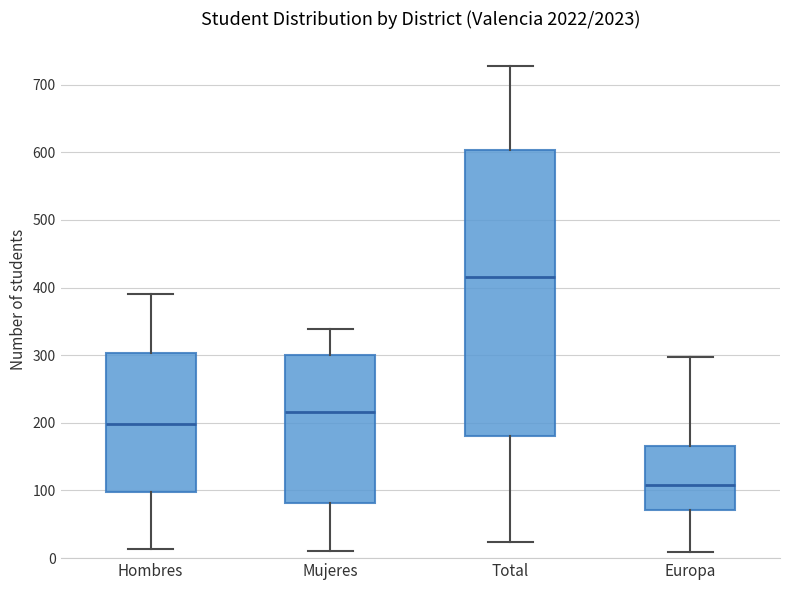

Which box has the lowest median line?

Europa